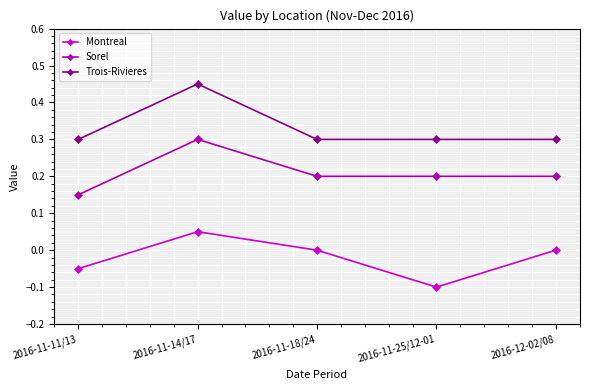

Which label corresponds to the largest value in the chart?

2016-11-14/17